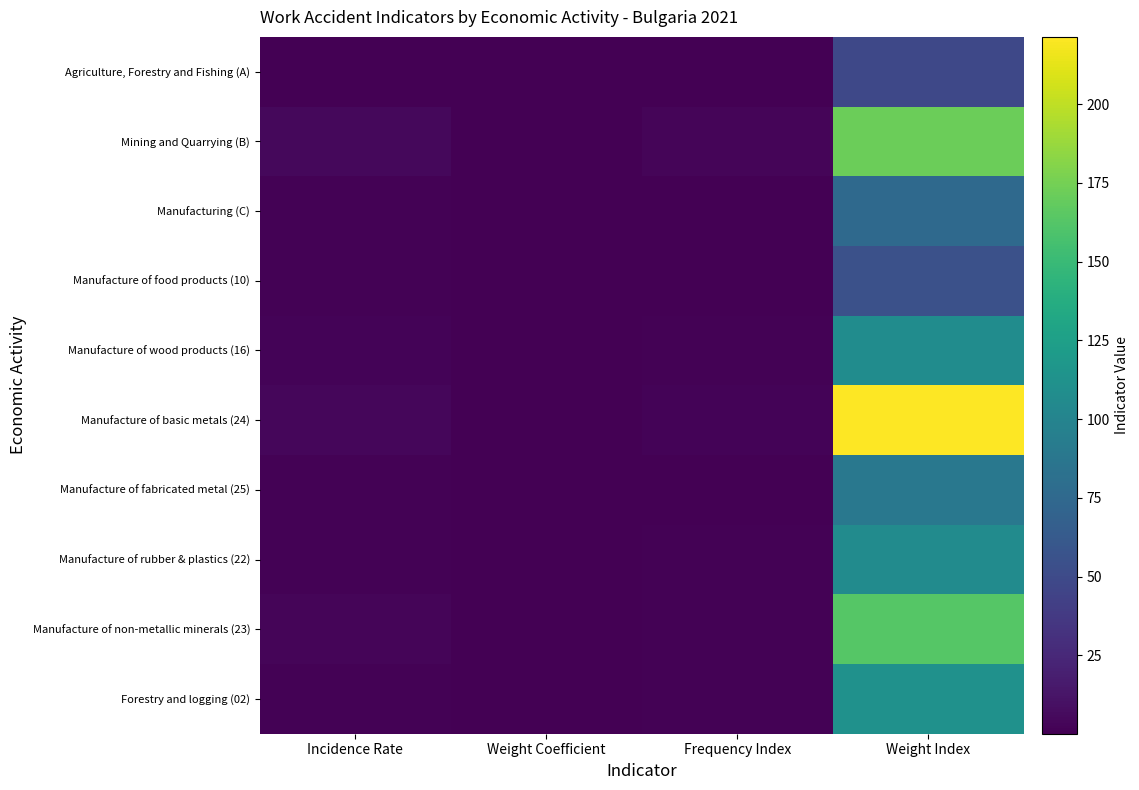

What is the greatest value displayed?

221.3